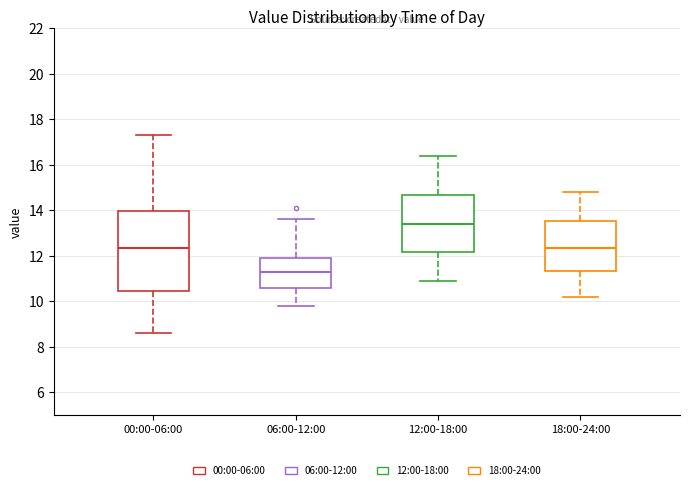

Which box has the lowest median line?

06:00-12:00